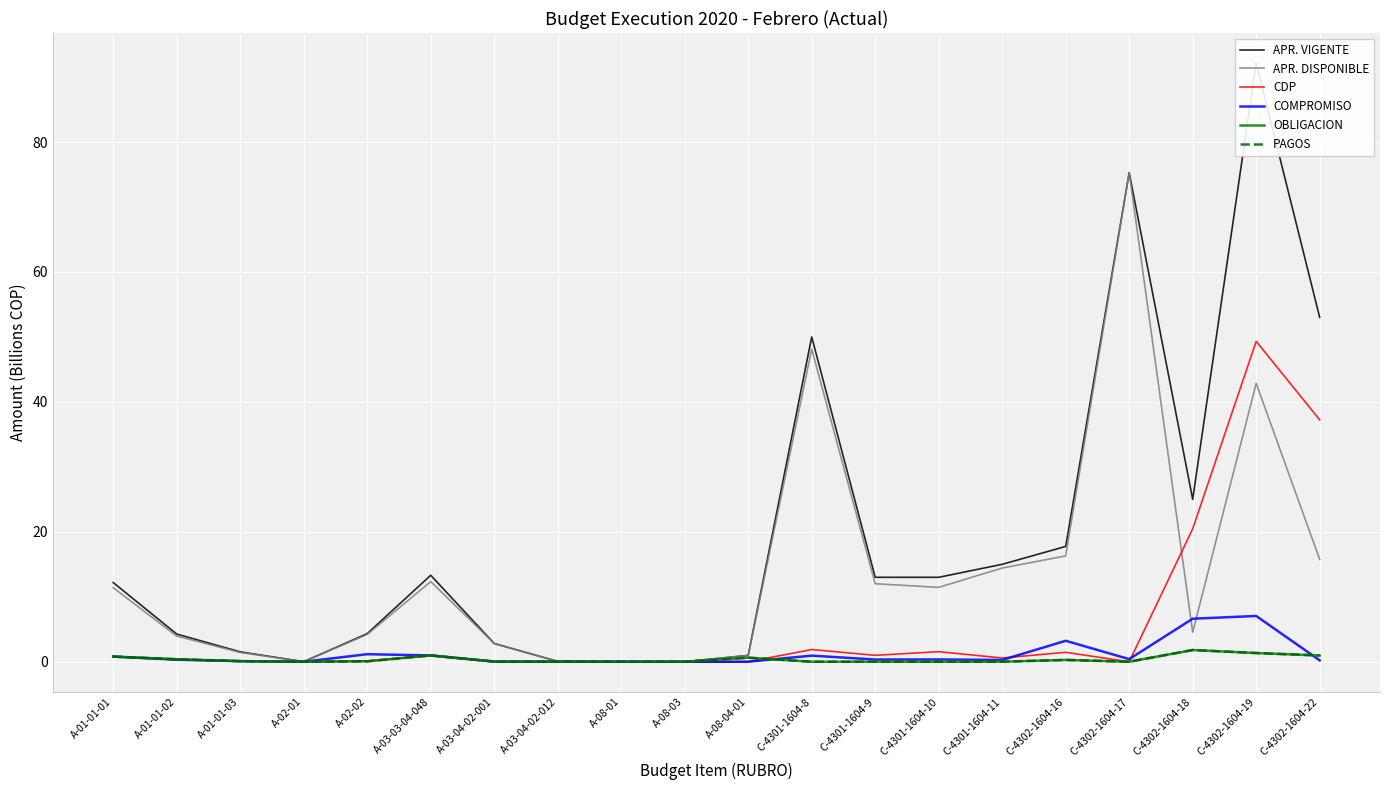

How many interior local valleys does the APR. VIGENTE series have?

3